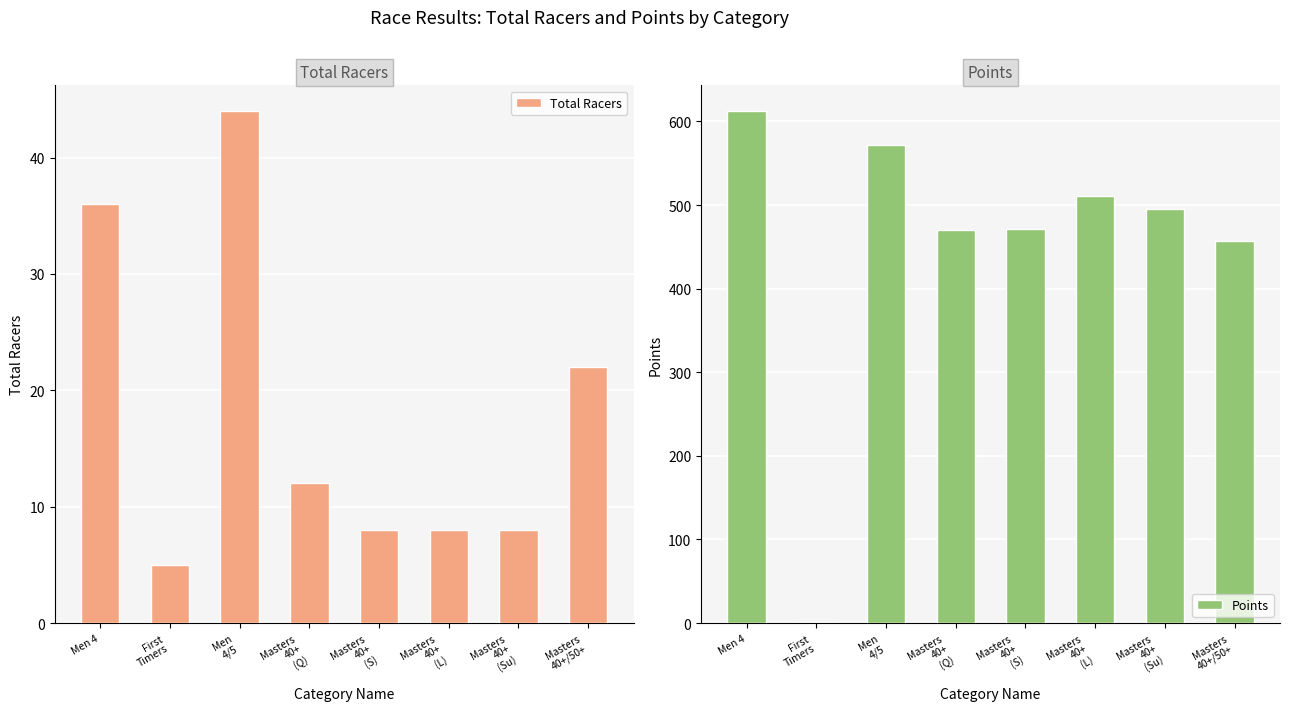

Are the bars grouped side by side (vs. stacked)?

Yes